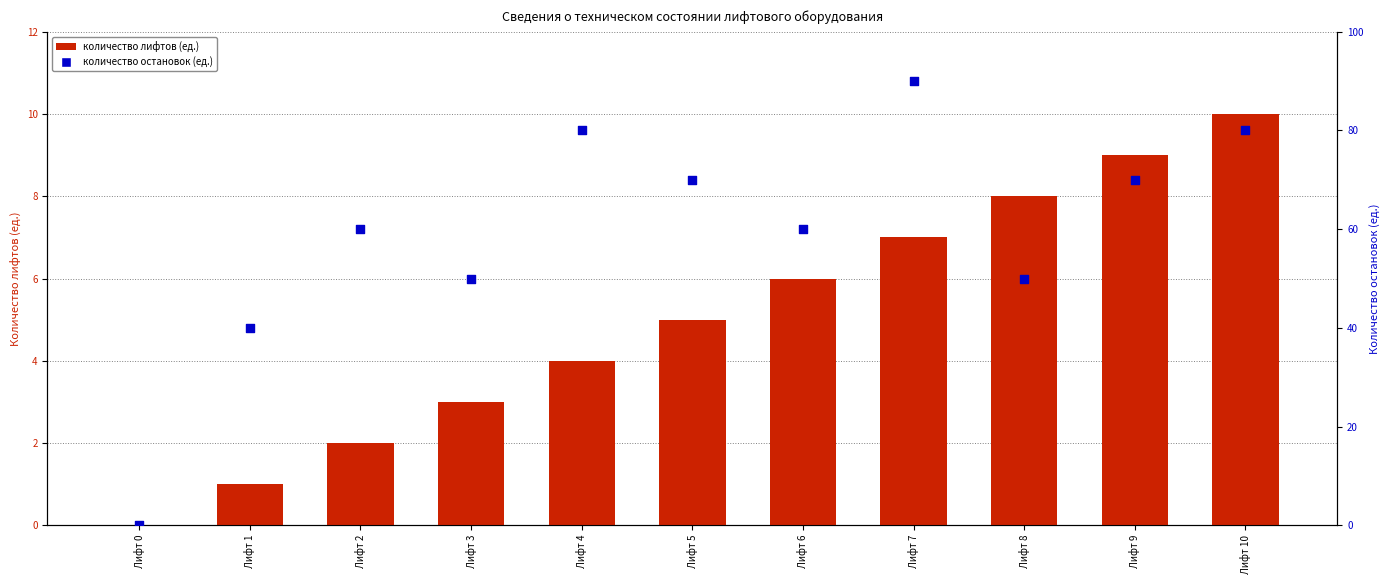

Is the value of количество лифтов at Лифт 6 greater than the value of количество остановок at Лифт 8?

No